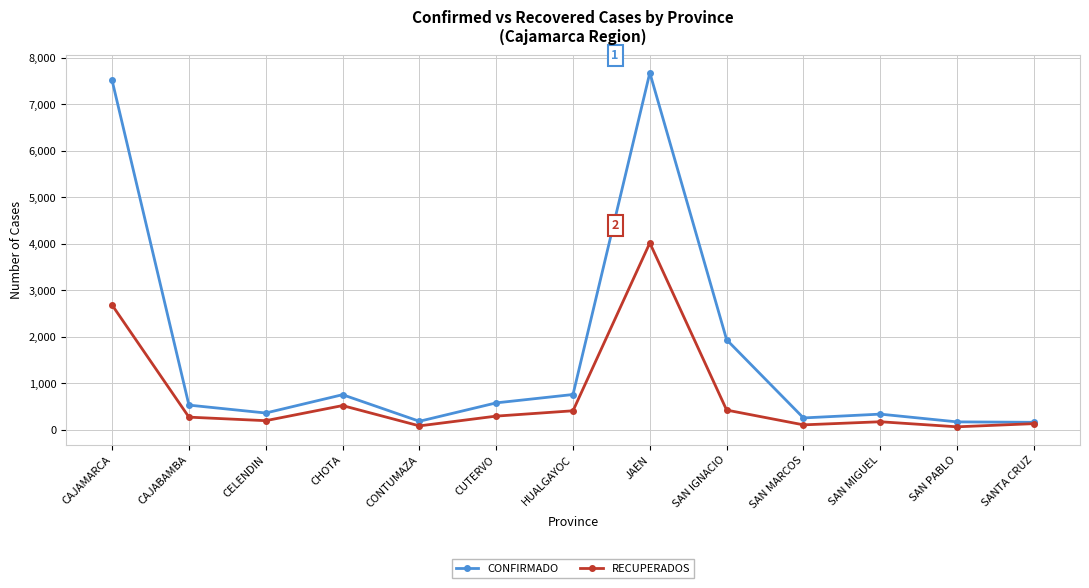

Is it true that CONFIRMADO equals 7514 at CAJAMARCA?

True